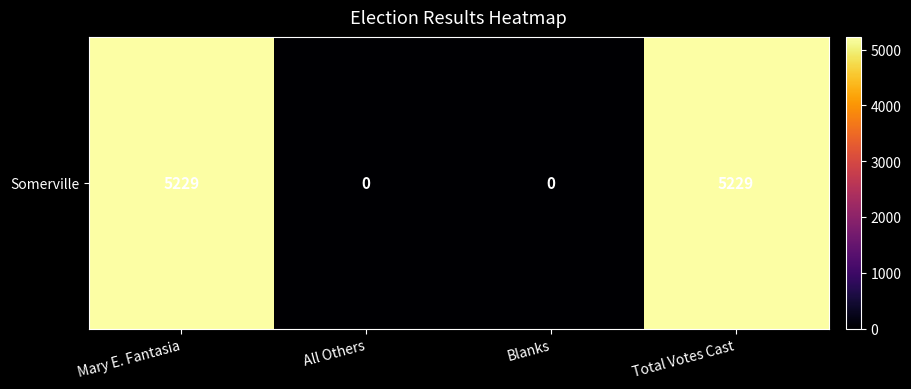

Is it true that the value at Mary E. Fantasia is 8803?

False